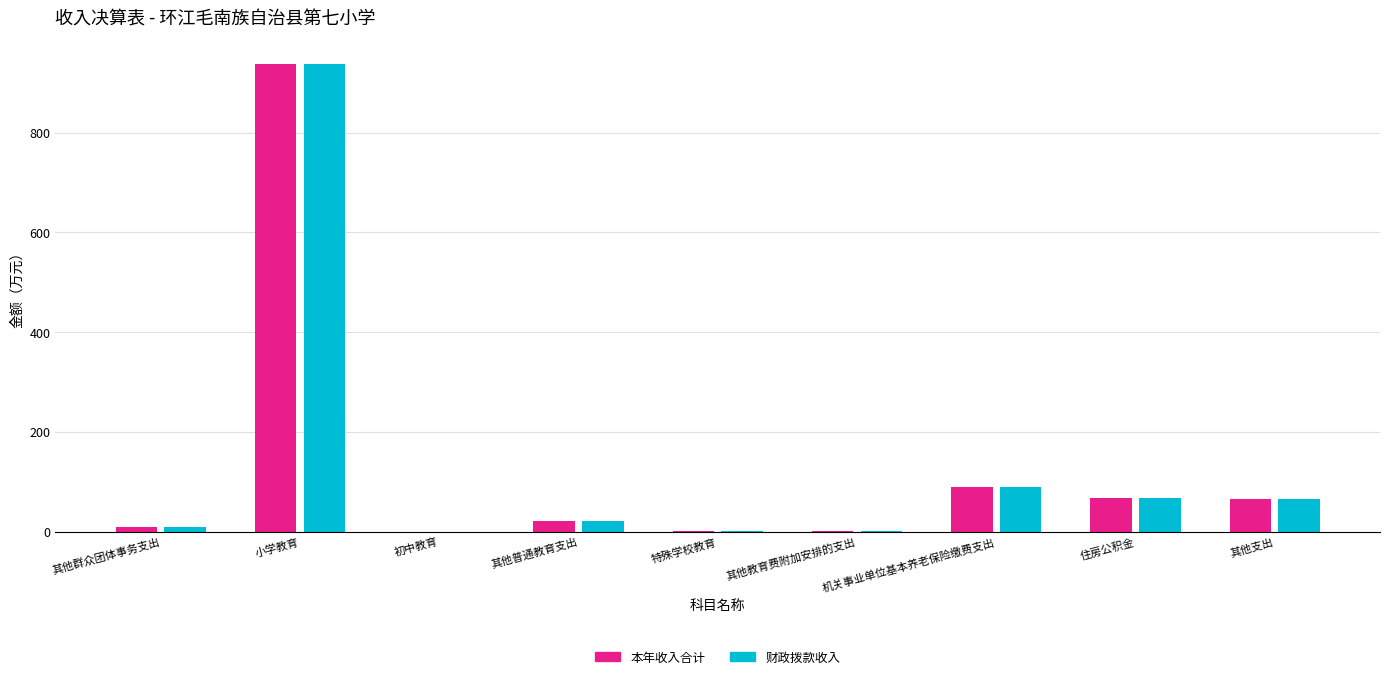

How many series are shown in this chart?

2